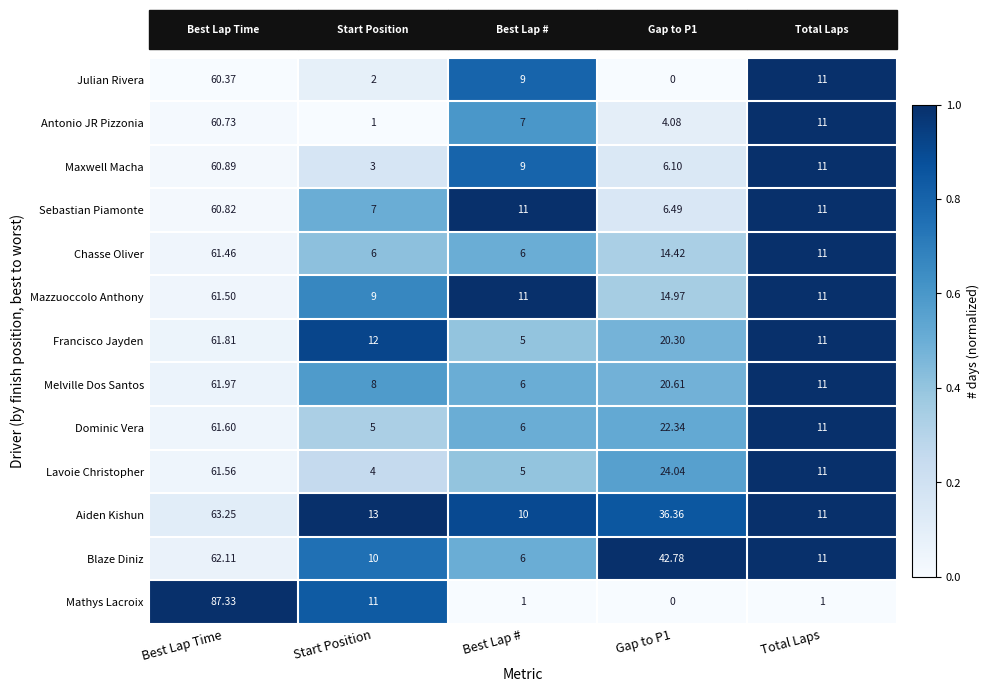

Which series has the largest range (max minus min)?

Mathys Lacroix